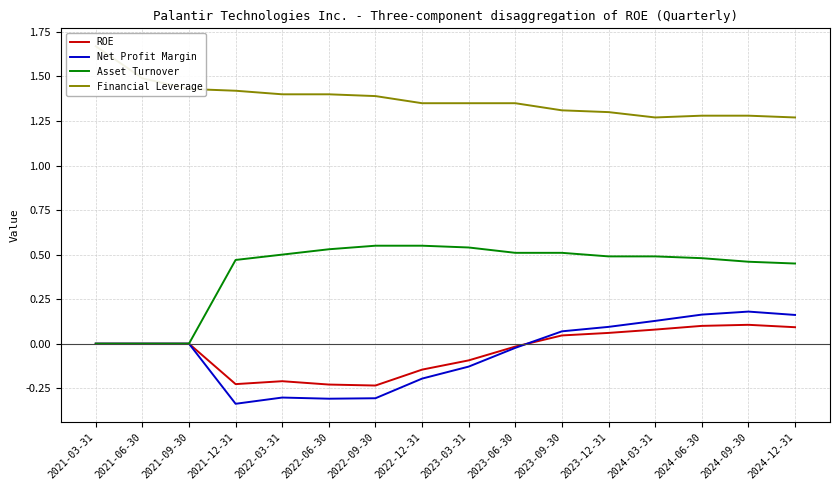

Is the value of Asset Turnover at 2024-03-31 greater than the value of Net Profit Margin at 2021-06-30?

Yes